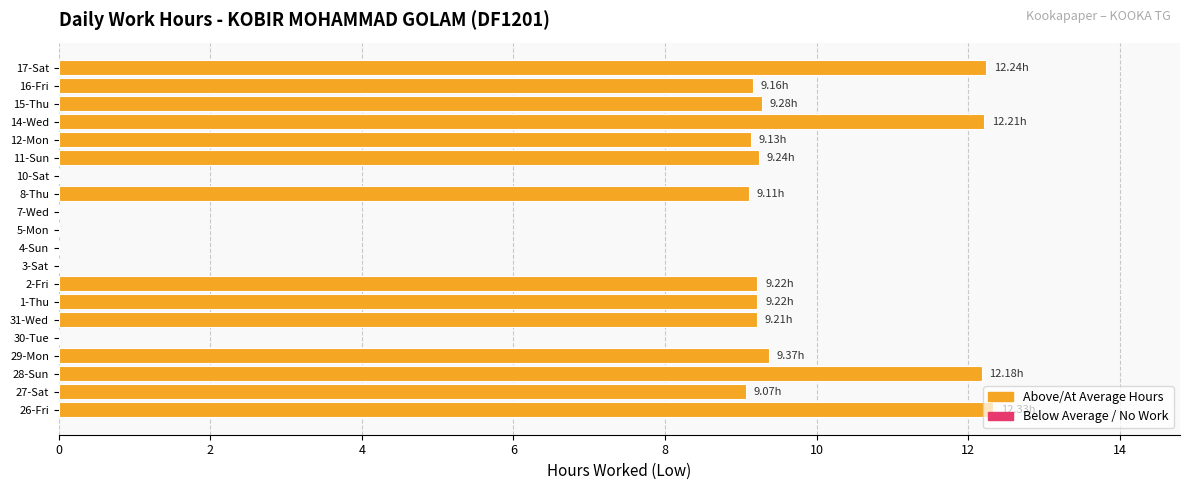

What is the change in value from 28-Sun to 30-Tue?

-12.2